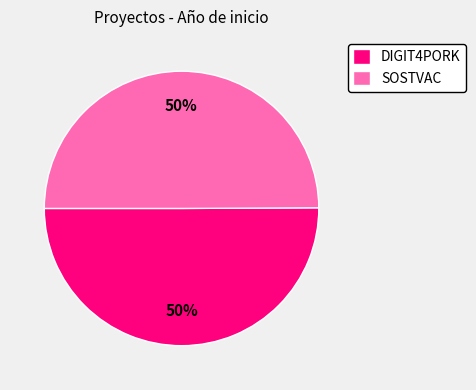

How many slices are in this pie chart?

2